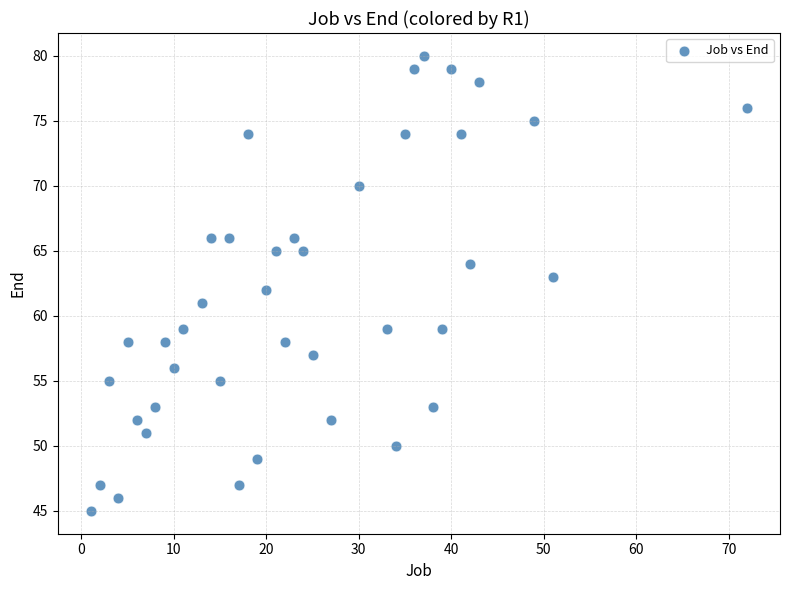

What is the range of Y values (max minus min)?

35